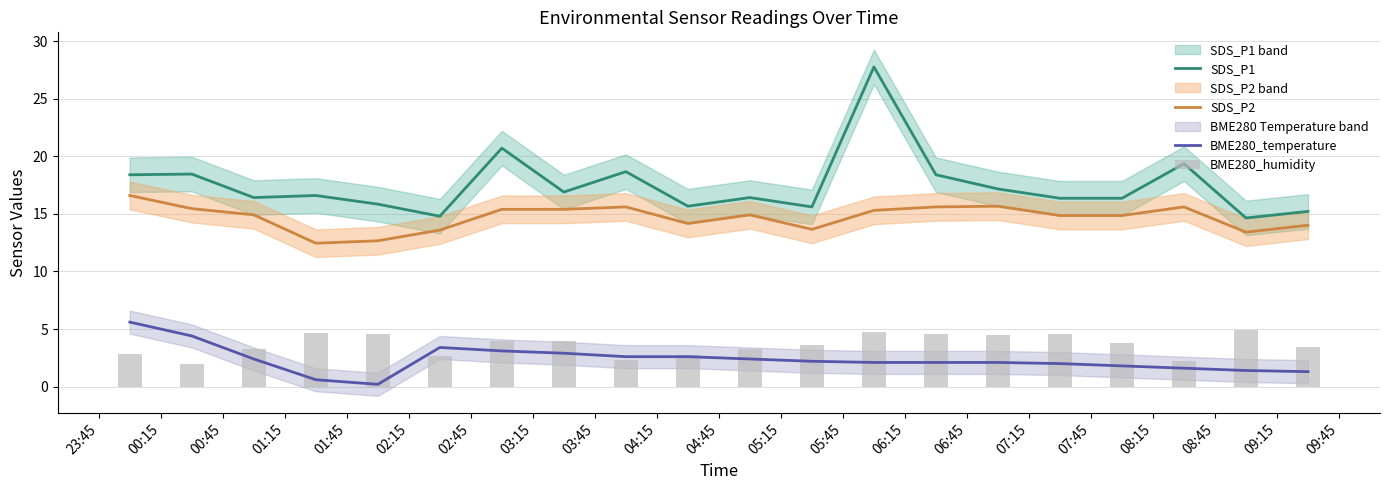

What is the maximum value for SDS_P1?

27.8